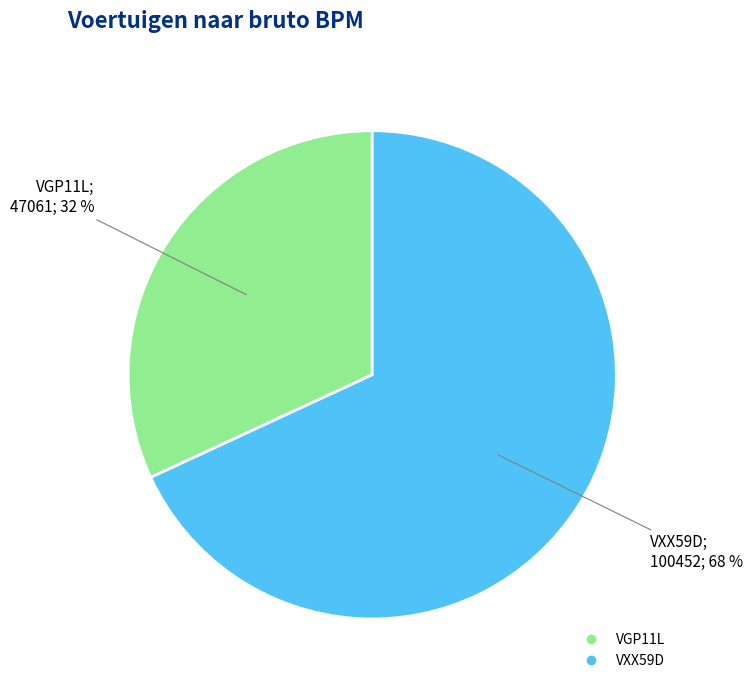

To the nearest percent, what is the difference between the VXX59D and VGP11L slice percentages?

36%